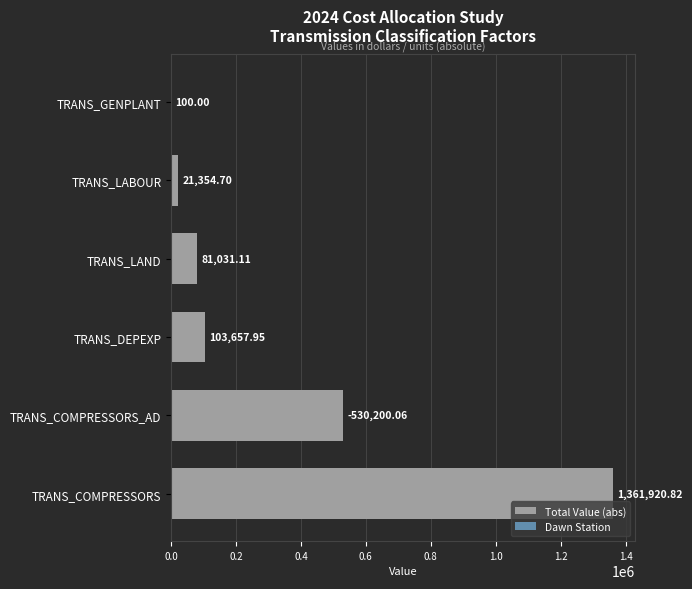

Which series changed the most between TRANS_COMPRESSORS_AD and TRANS_GENPLANT?

Total Value (abs)